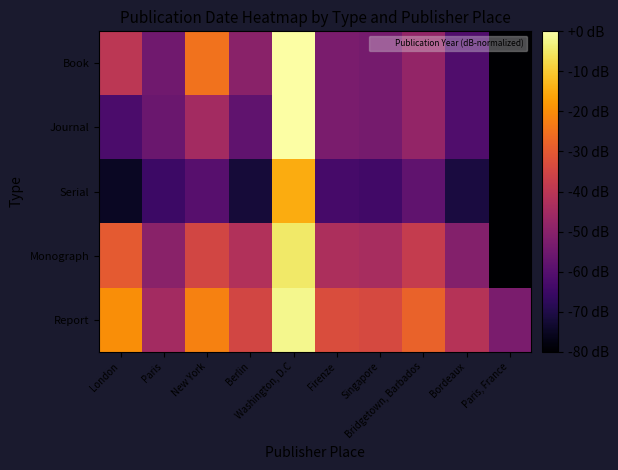

Reading right to left, what are all the values shown in this chart?

Book: Paris, France=-93	Bordeaux=-61	Bridgetown, Barbados=-48	Singapore=-54	Firenze=-53	Washington, D.C=0	Berlin=-50	New York=-25	Paris=-55	London=-40
Journal: Paris, France=-93	Bordeaux=-61	Bridgetown, Barbados=-48	Singapore=-54	Firenze=-53	Washington, D.C=0	Berlin=-58	New York=-45	Paris=-56	London=-62
Serial: Paris, France=-103	Bordeaux=-71	Bridgetown, Barbados=-58	Singapore=-64	Firenze=-63	Washington, D.C=-15	Berlin=-72	New York=-60	Paris=-65	London=-75
Monograph: Paris, France=-83	Bordeaux=-51	Bridgetown, Barbados=-38	Singapore=-44	Firenze=-43	Washington, D.C=-5	Berlin=-42	New York=-35	Paris=-50	London=-30
Report: Paris, France=-53	Bordeaux=-41	Bridgetown, Barbados=-28	Singapore=-34	Firenze=-33	Washington, D.C=-2	Berlin=-35	New York=-22	Paris=-45	London=-20